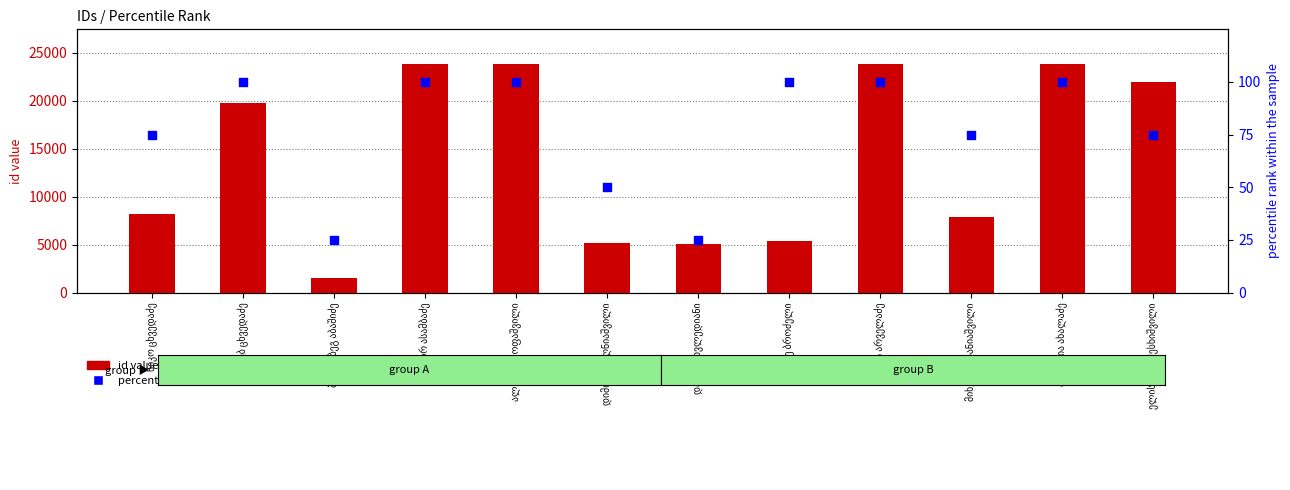

Which series has the largest total across all categories?

id value